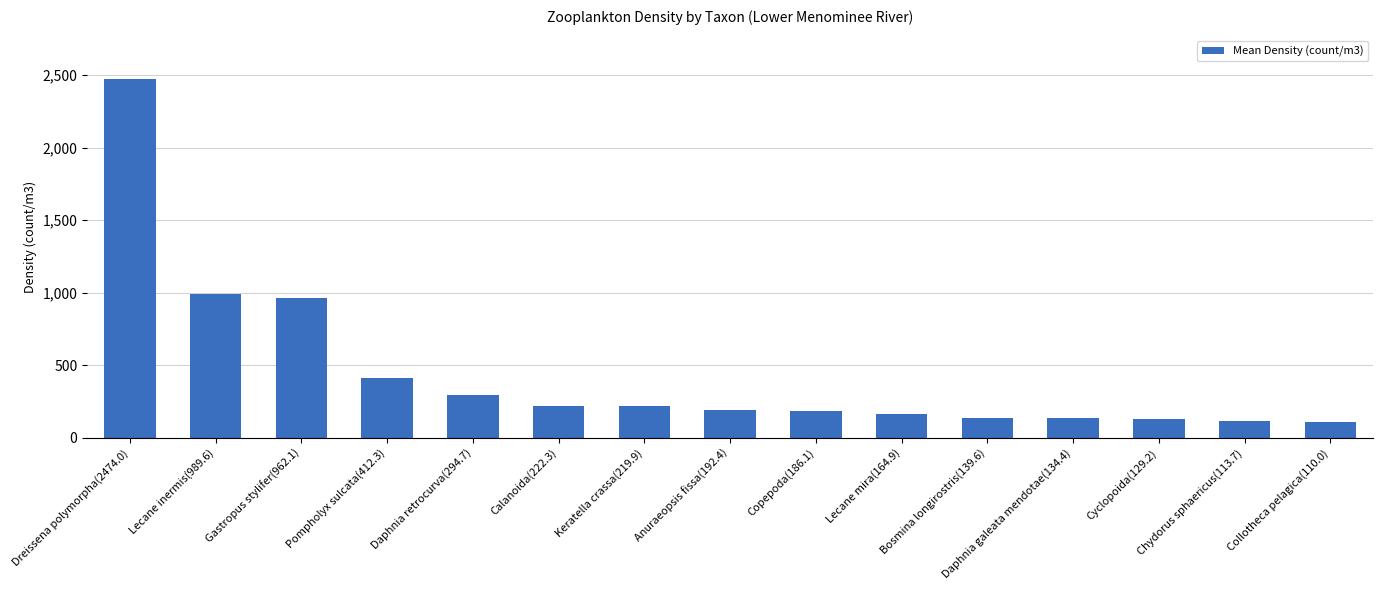

What is the label of the 13th bar from the left?

Cyclopoida(129.2)